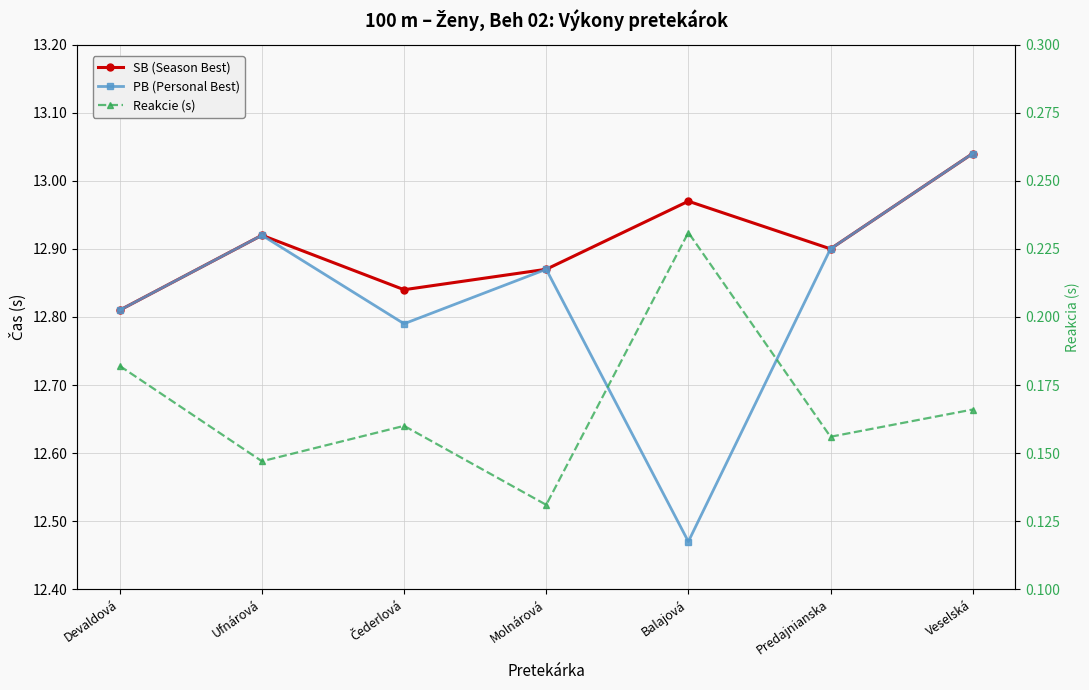

Reading left to right, what are all the values shown in this chart?

SB (Season Best): Devaldová=12.8	Ufnárová=12.9	Čederlová=12.8	Molnárová=12.9	Balajová=13.0	Predajnianska=12.9	Veselská=13.0
PB (Personal Best): Devaldová=12.8	Ufnárová=12.9	Čederlová=12.8	Molnárová=12.9	Balajová=12.5	Predajnianska=12.9	Veselská=13.0
Reakcie (s): Devaldová=0.2	Ufnárová=0.1	Čederlová=0.2	Molnárová=0.1	Balajová=0.2	Predajnianska=0.2	Veselská=0.2